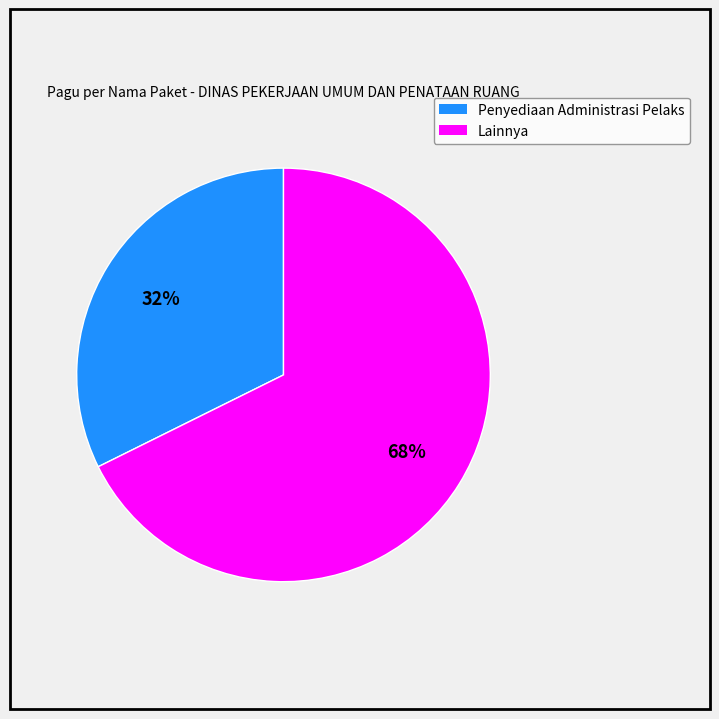

To the nearest percent, what is the average slice percentage?

50%